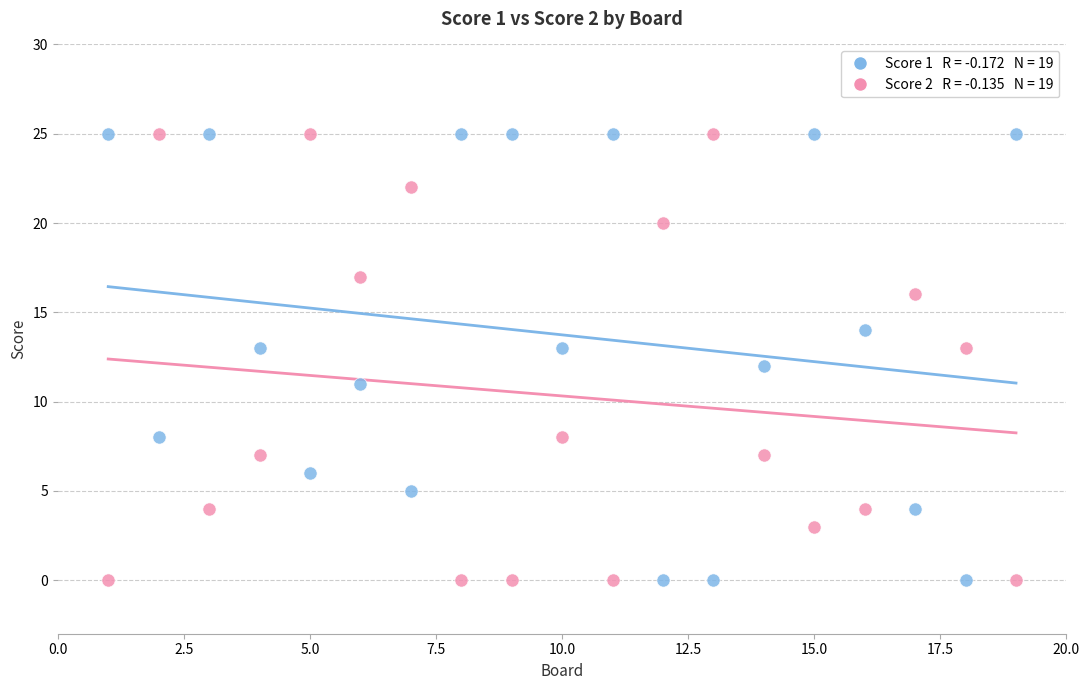

Across all data points, what is the range of Y values (max minus min)?

25